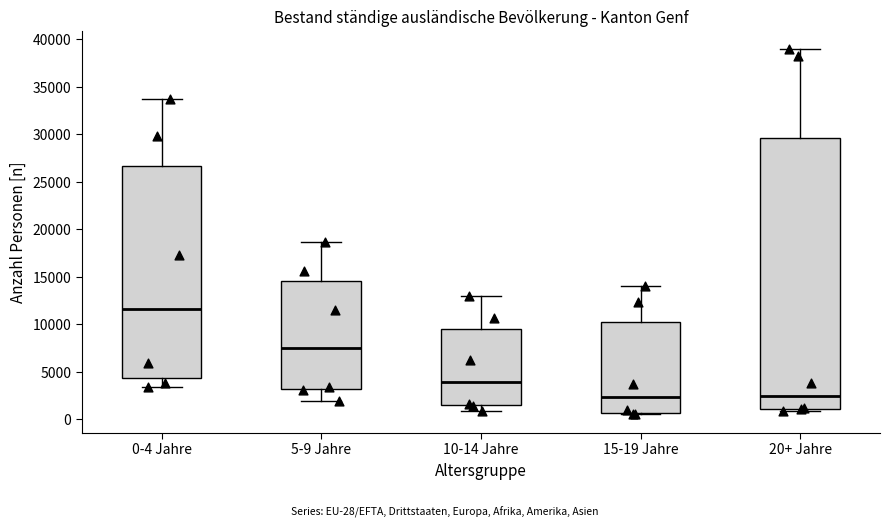

Reading left to right, transcribe this box plot: for each box, give where its median line is, the range the box spans, and where its two whiskers end, as read against the y-axis. The values are not printed on the chart, so give them approximately, as read against the axis.

0-4 Jahre: median 11500, box 4500 to 26500, whiskers 3500 to 33500
5-9 Jahre: median 7500, box 3000 to 14500, whiskers 2000 to 18500
10-14 Jahre: median 4000, box 1500 to 9500, whiskers 1000 to 13000
15-19 Jahre: median 2500, box 500 to 10000, whiskers 500 (just below the box's lower edge) to 14000
20+ Jahre: median 2500, box 1000 to 29500, whiskers 1000 (just below the box's lower edge) to 39000